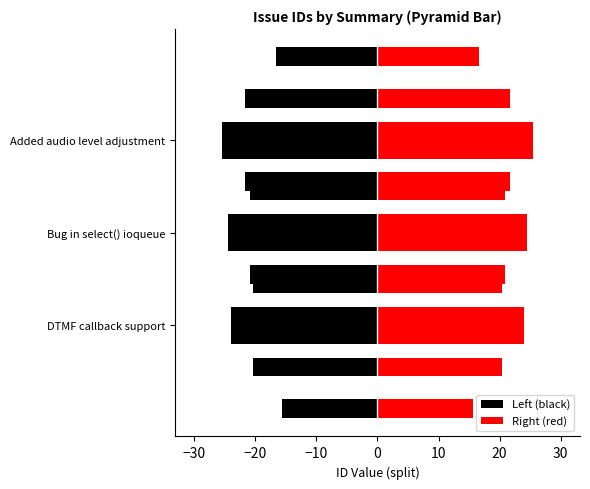

At Bug in select() ioqueue, list the series in order from largest to smallest.

Right (red), Left (black)